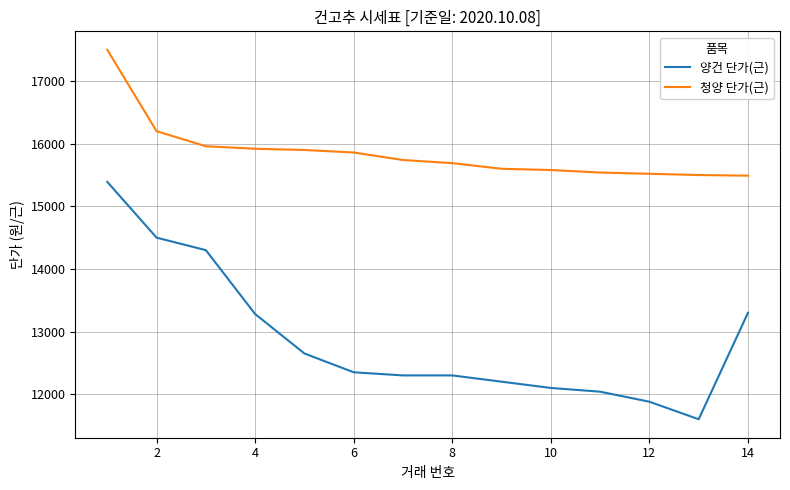

List the series in order of their peak value, highest first.

청양 단가(근), 양건 단가(근)